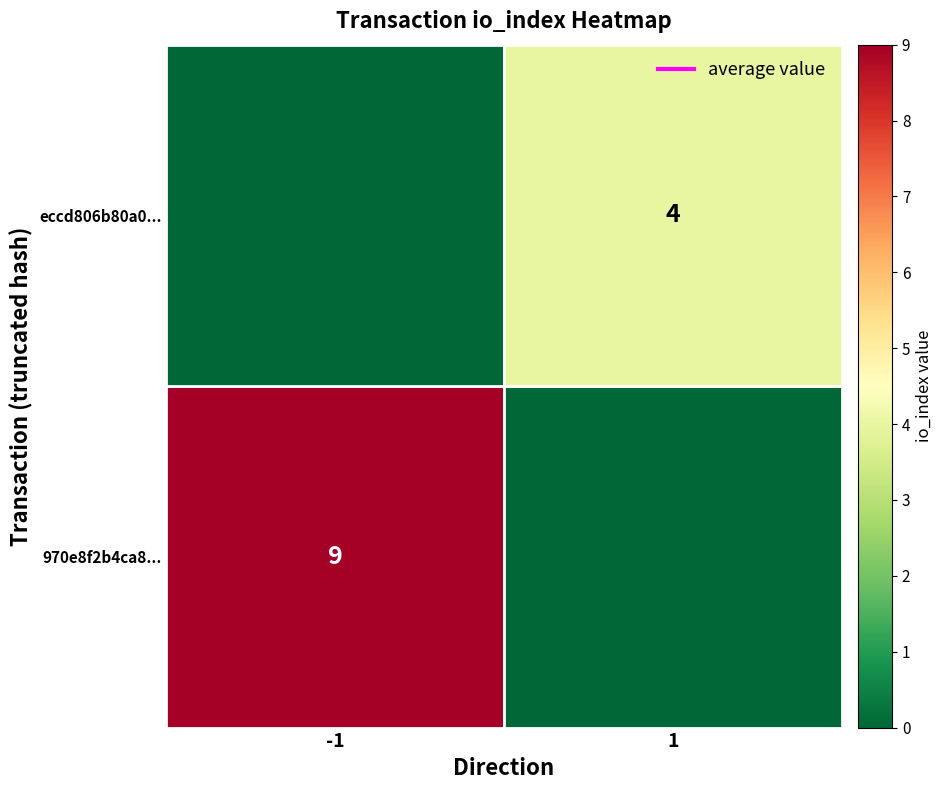

The chart shows a value of 6 at 1. True or false?

False